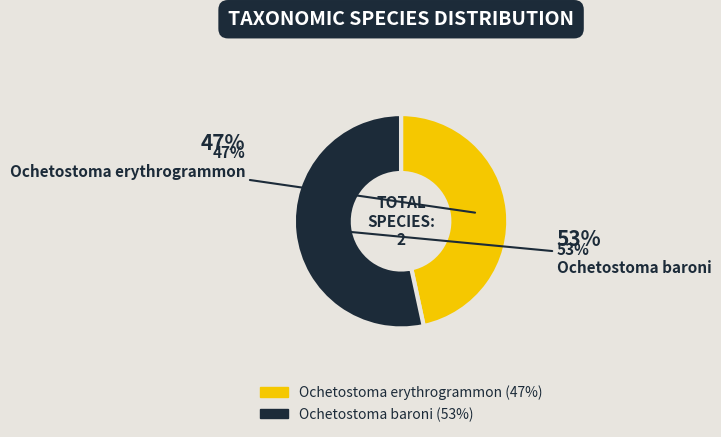

To the nearest percent, what portion does Ochetostoma baroni represent?

53%